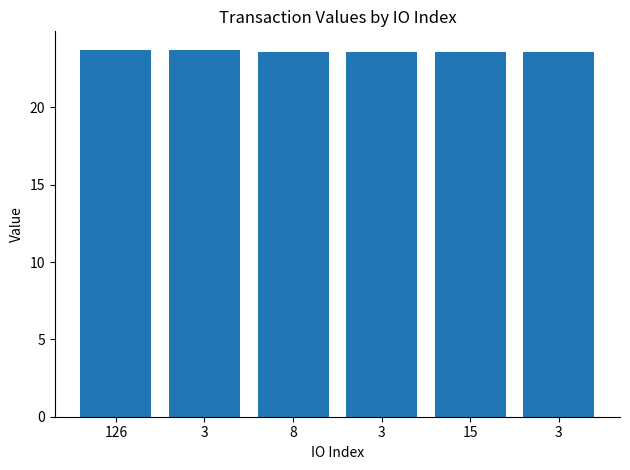

The value at 126 is 33.0. True or false?

False